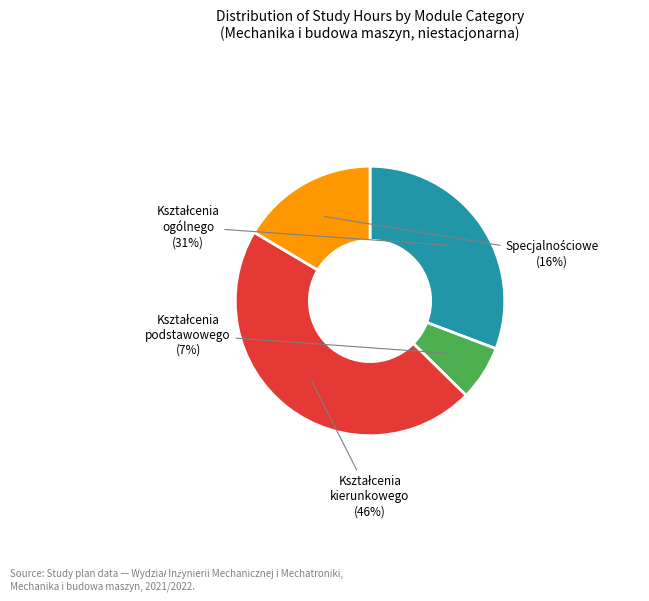

Is there a majority slice in this chart?

No